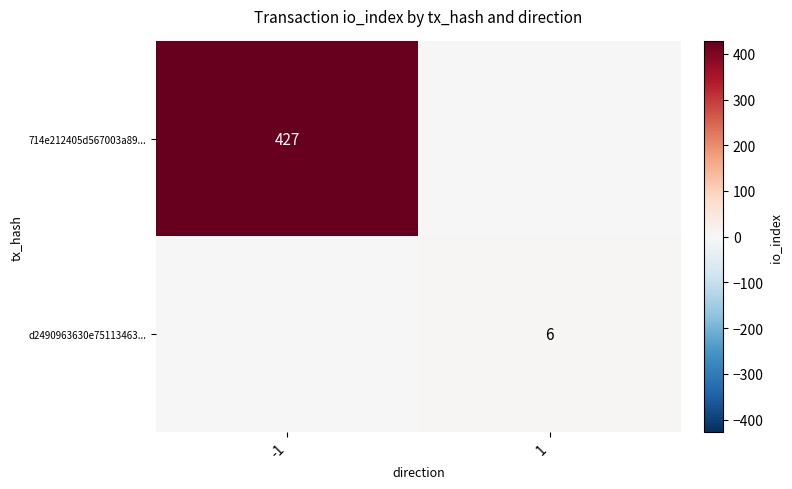

Is the value of d2490963630e75113463... at 1 greater than the value of 714e212405d567003a89... at -1?

No